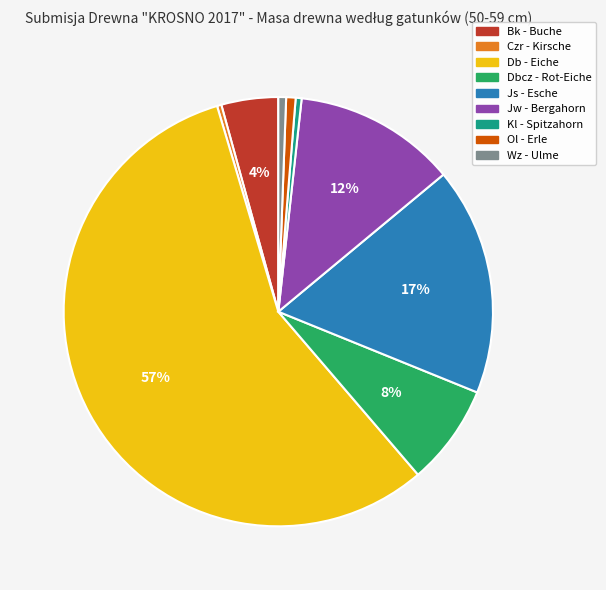

Which category accounts for the majority?

Db - Eiche